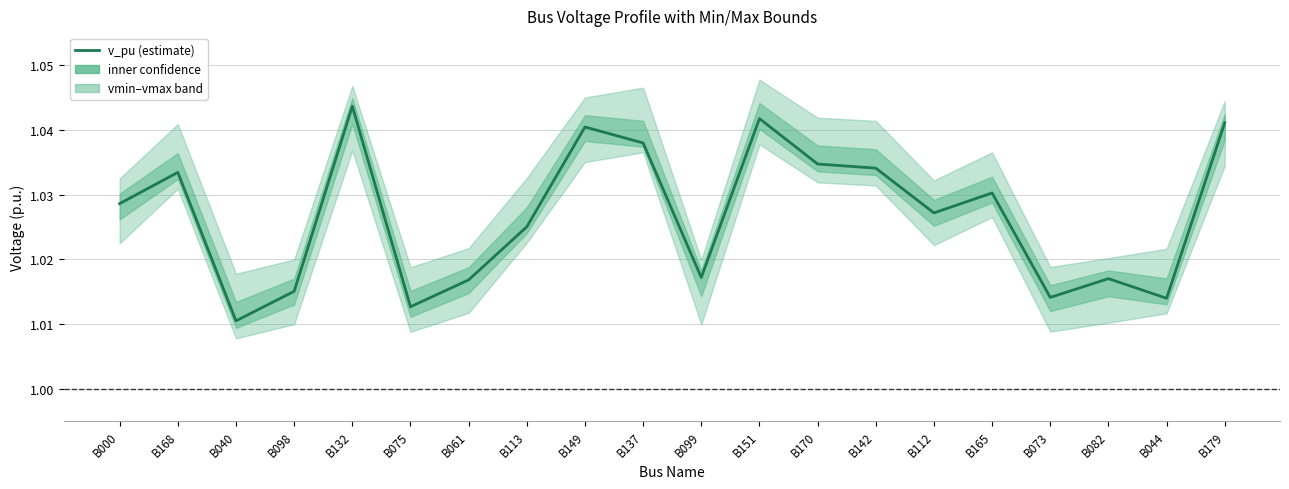

Reading right to left, what are all the values shown in this chart?

1.0	1.0	1.0	1.0	1.0	1.0	1.0	1.0	1.0	1.0	1.0	1.0	1.0	1.0	1.0	1.0	1.0	1.0	1.0	1.0